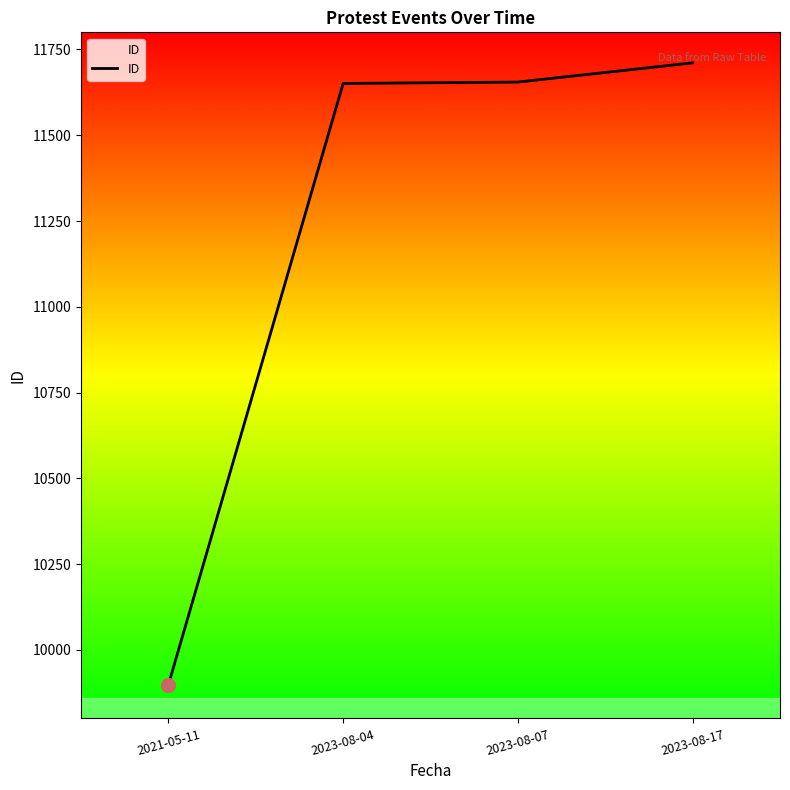

What is the change in value from 2023-08-07 to 2023-08-17?

+56